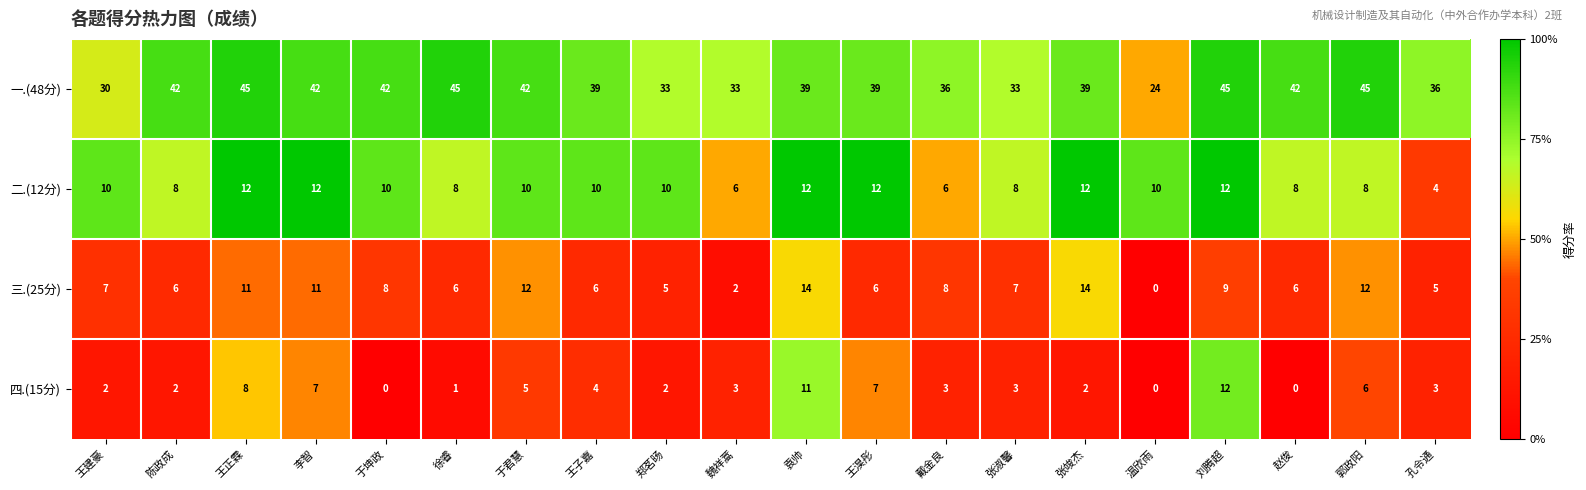

True or false: 二.(12分) has a value of 5 at 徐睿.

False